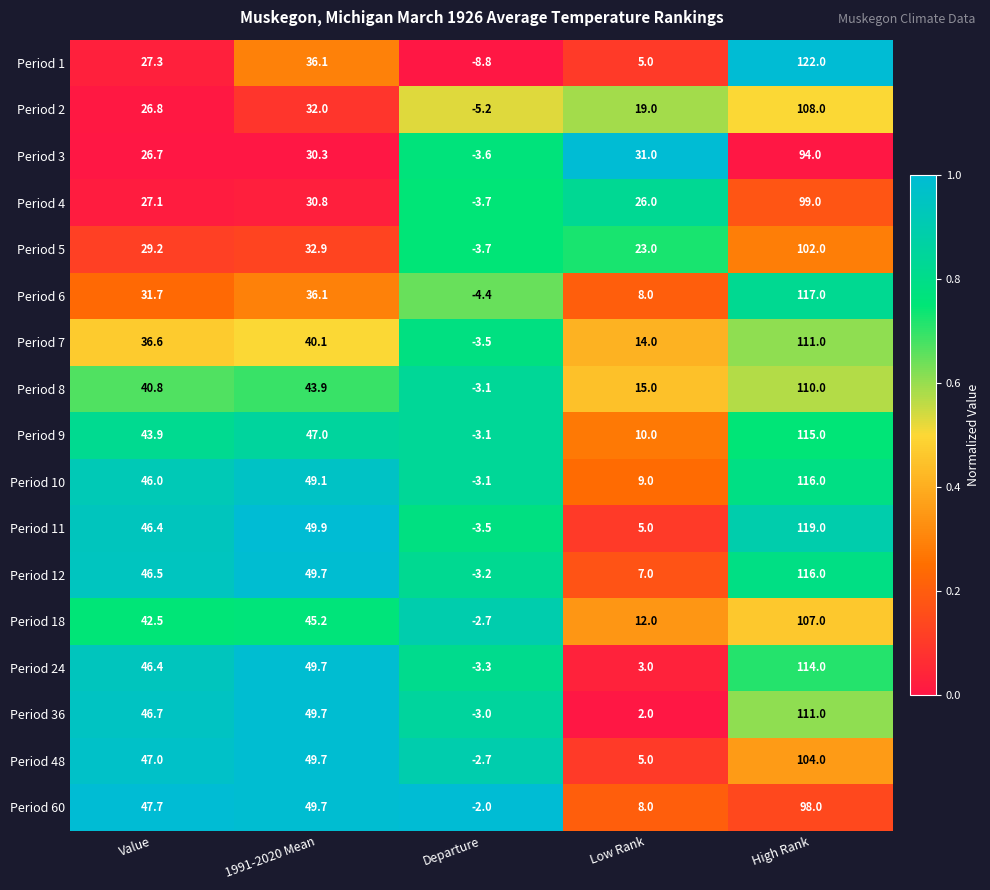

Rank the categories by Period 5 value from lowest to highest.

Departure, Low Rank, Value, 1991-2020 Mean, High Rank